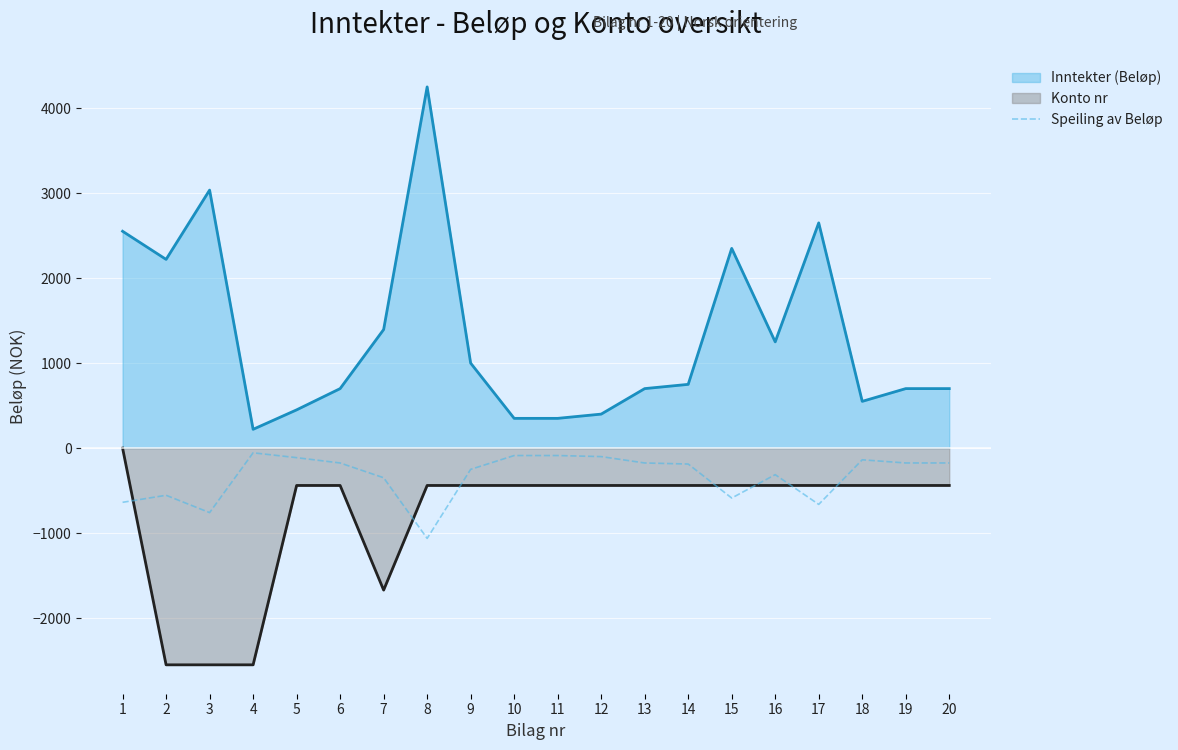

Which series changed the most between 7 and 9?

Konto nr